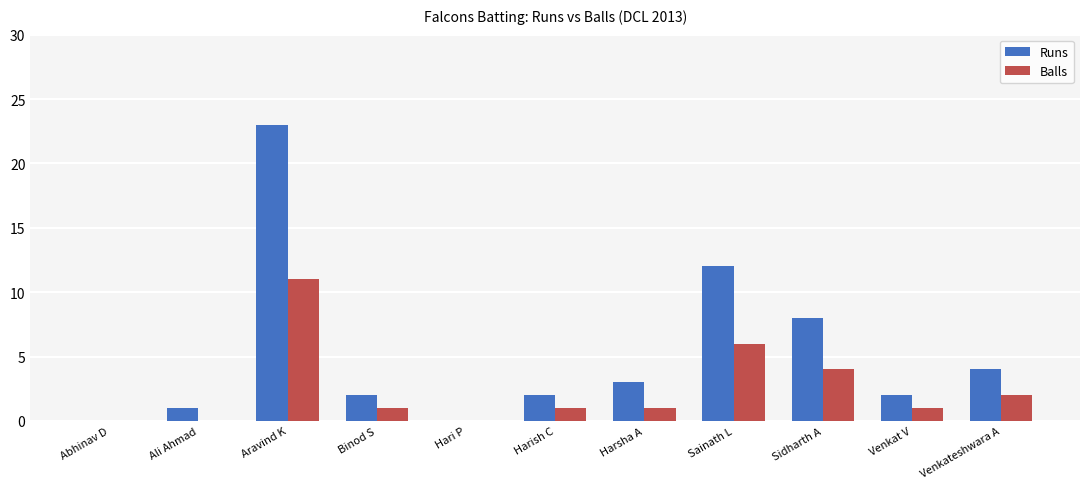

What is the sum of all Runs values?

57